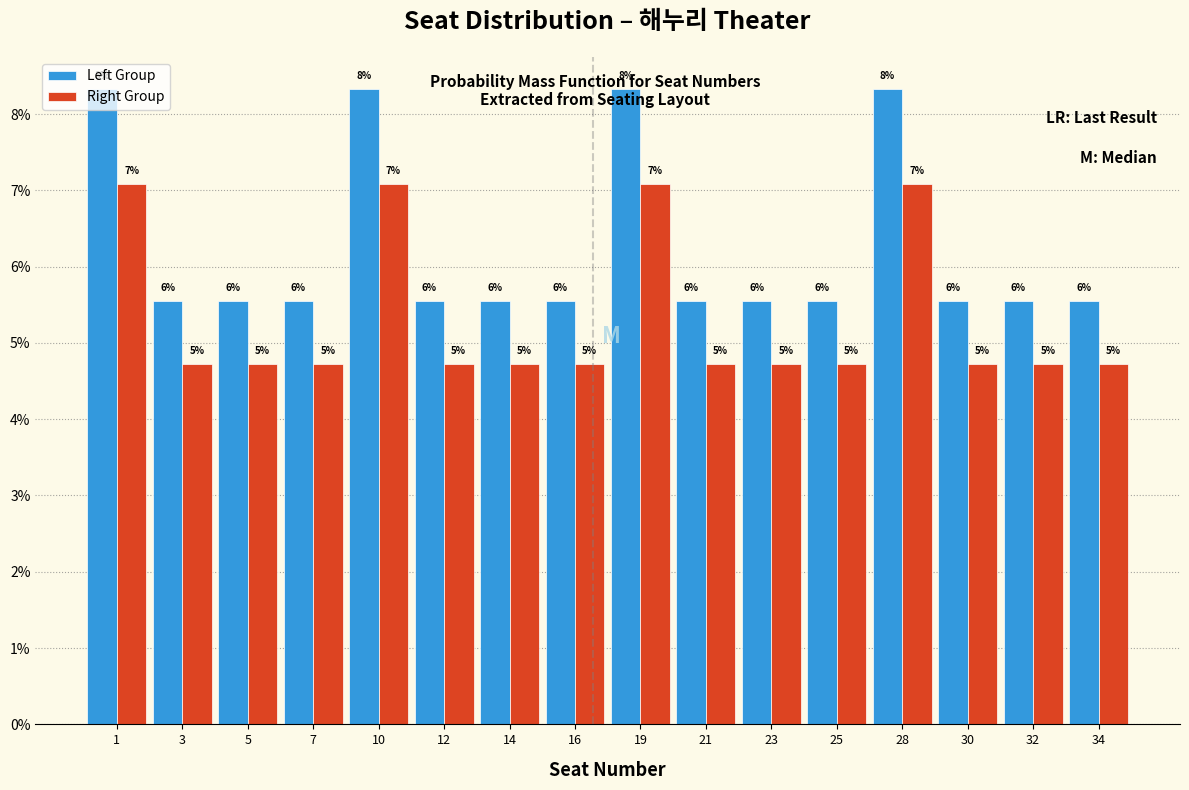

What are all the series names shown in the legend?

Left Group, Right Group